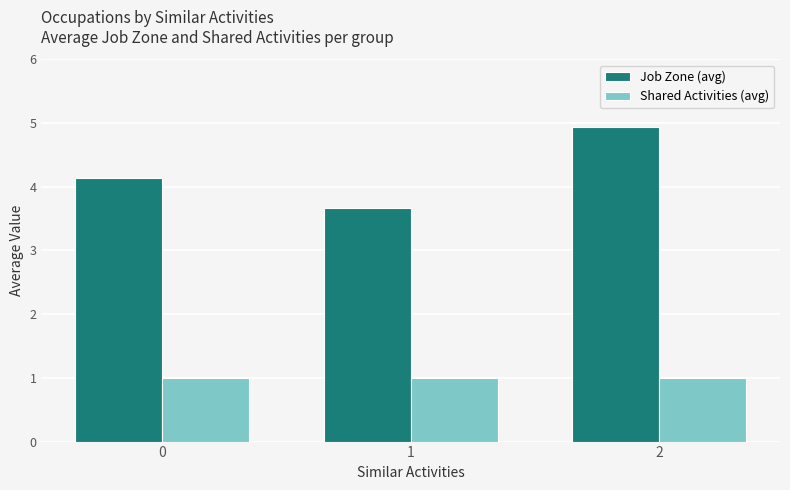

What are all the series names shown in the legend?

Job Zone (avg), Shared Activities (avg)